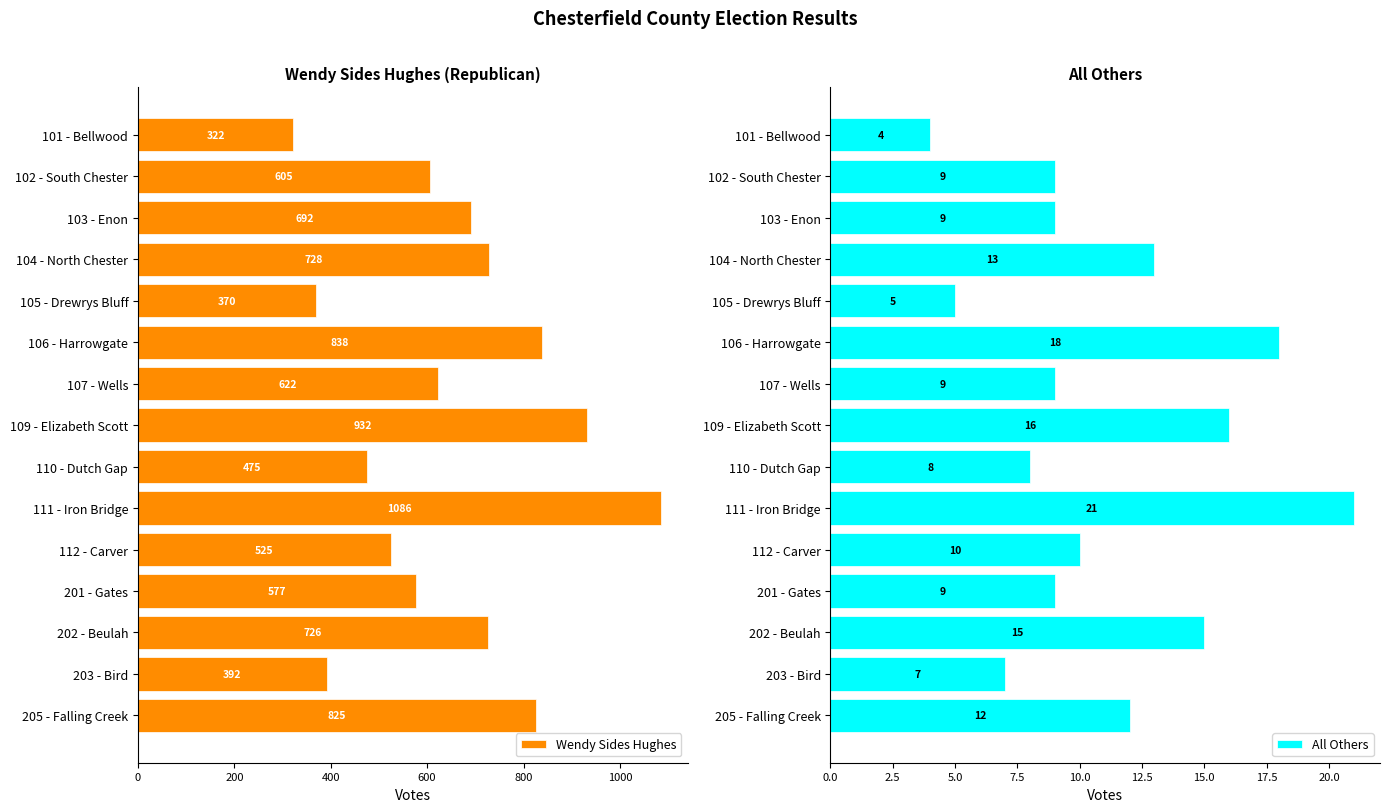

What is the smallest value displayed?

4